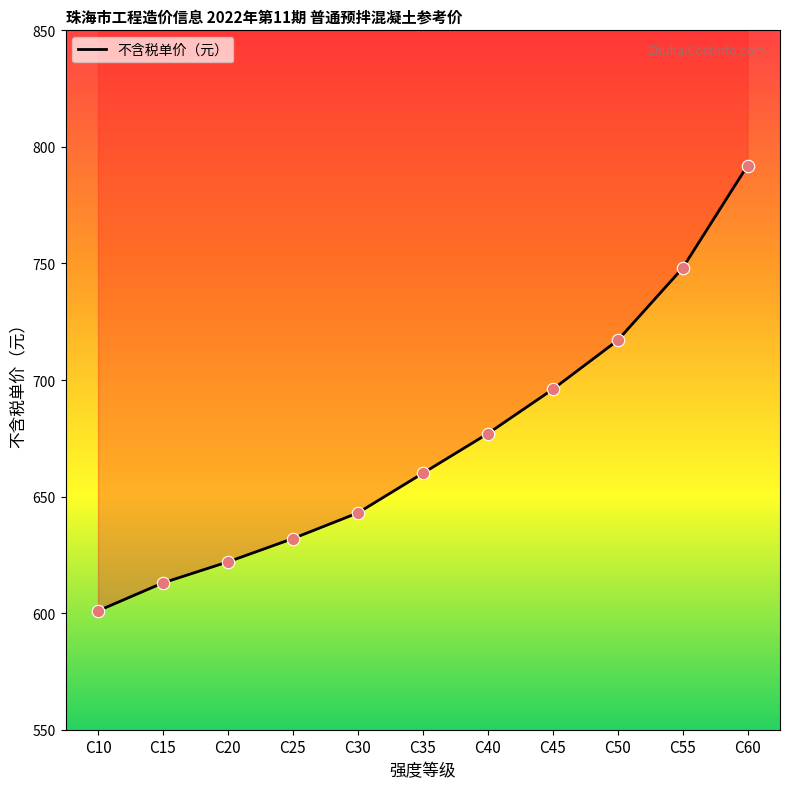

Which has a higher value, C15 or C40?

C40